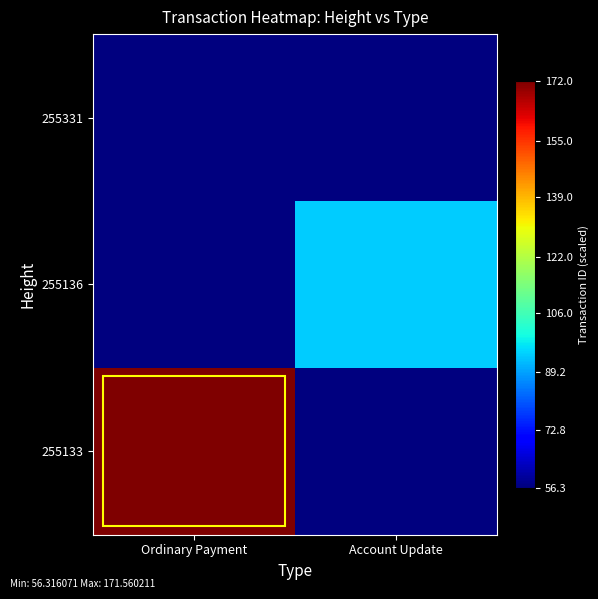

Rank the series at Ordinary Payment from highest to lowest value.

255133, 255331, 255136